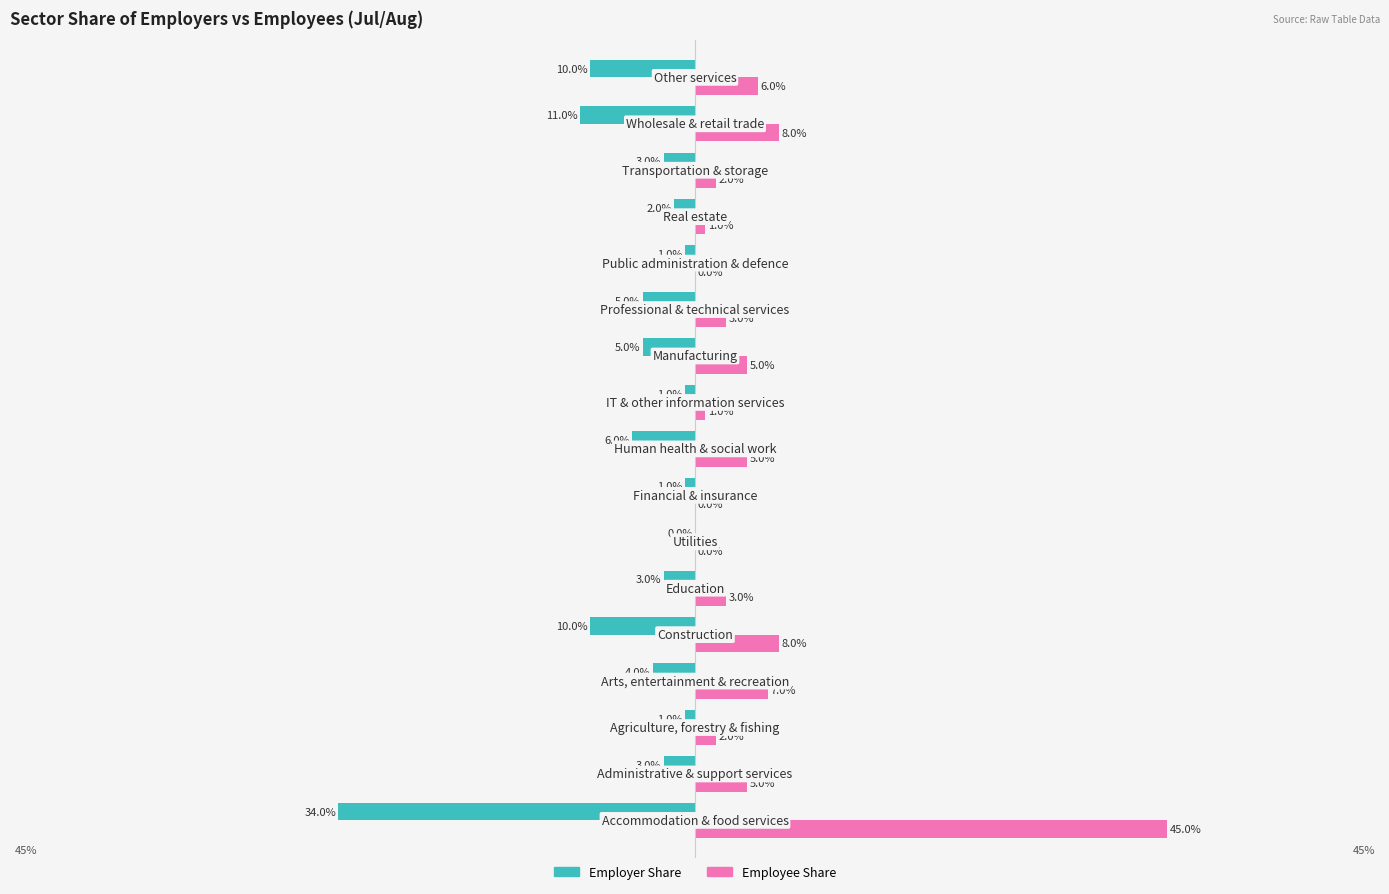

What are all the series names shown in the legend?

Employer Share, Employee Share